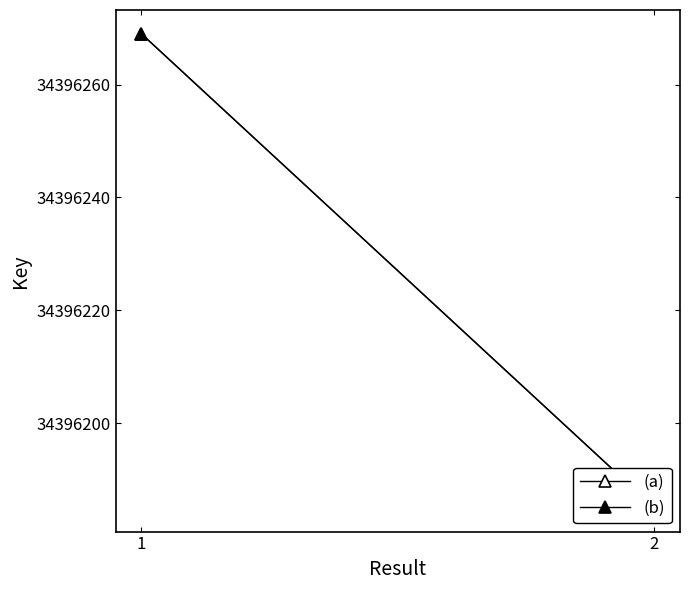

What is the value of the (b) point at the 1st from the left?

34396269